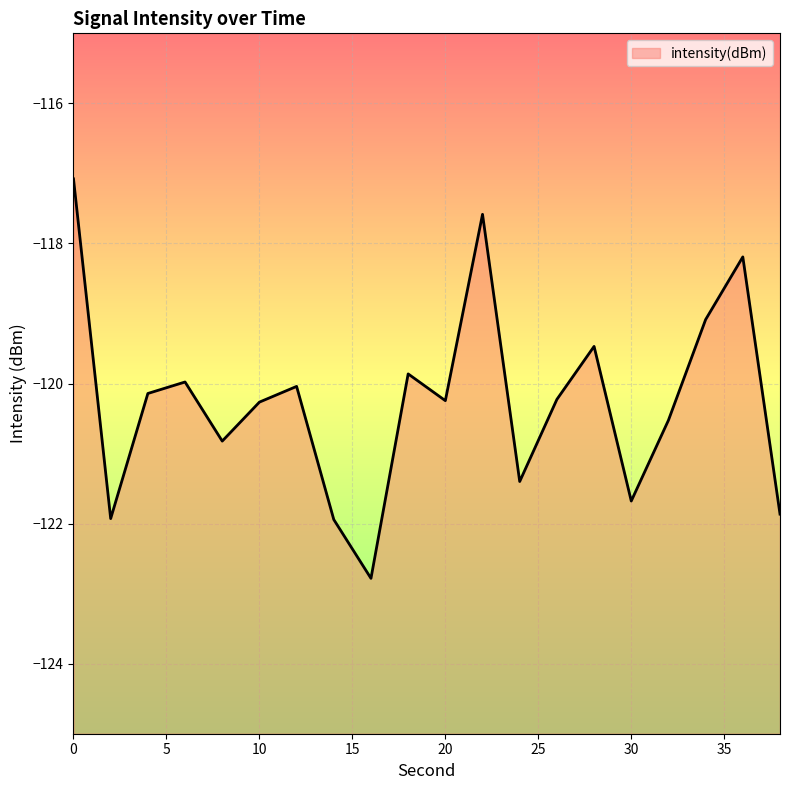

Read the value at 14.

-121.9